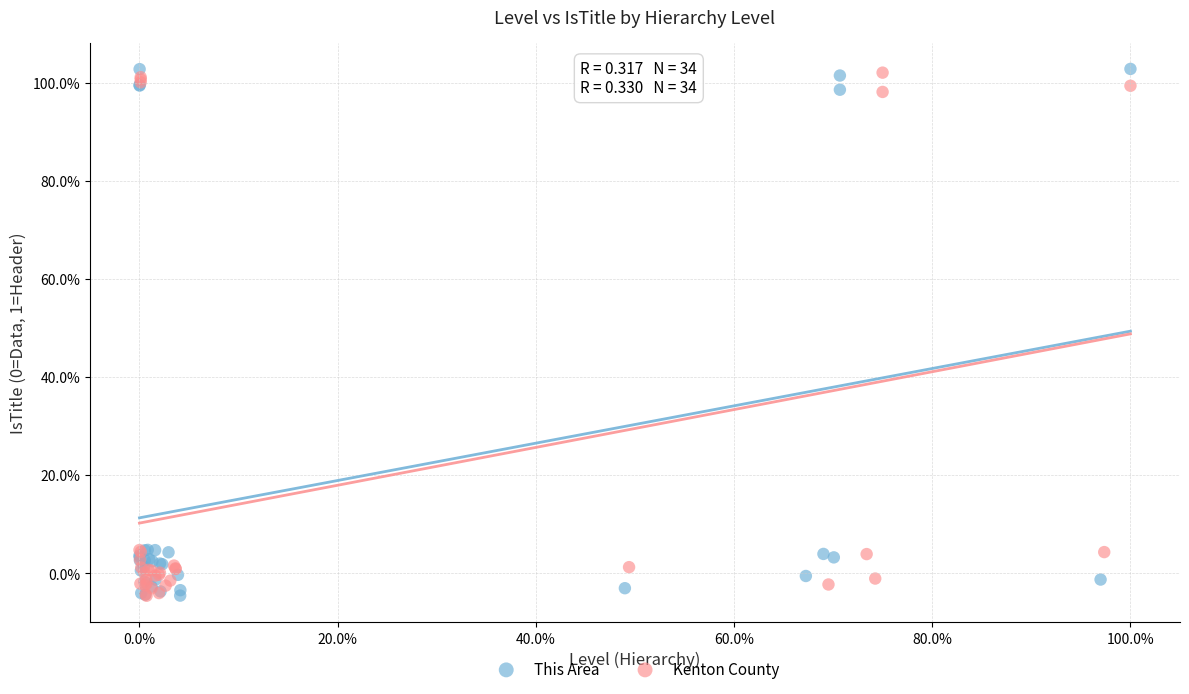

What are all the series names shown in the legend?

This Area, Kenton County